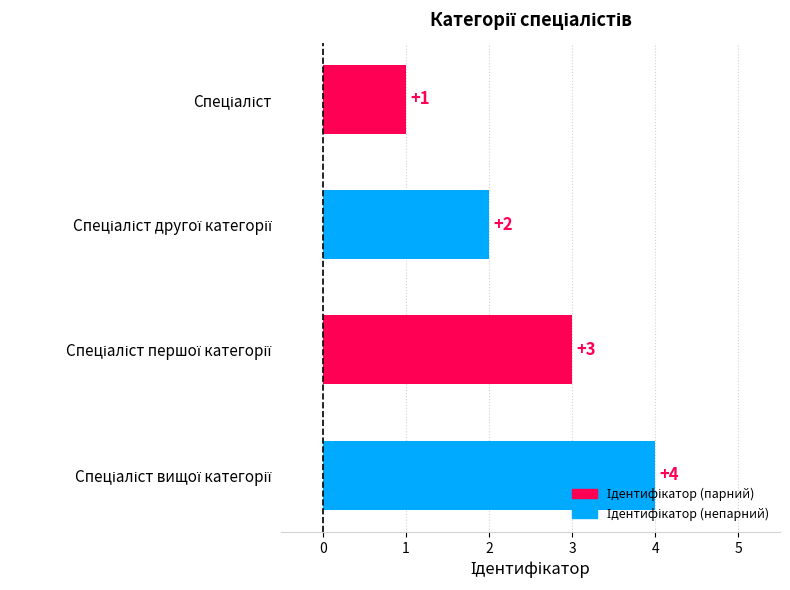

What is the difference between the maximum and minimum values?

3